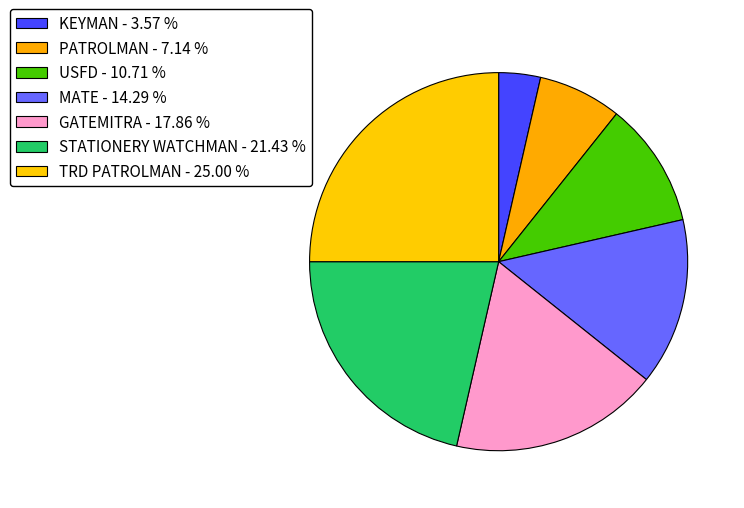

Is it true that STATIONERY WATCHMAN is 7% of the pie?

False